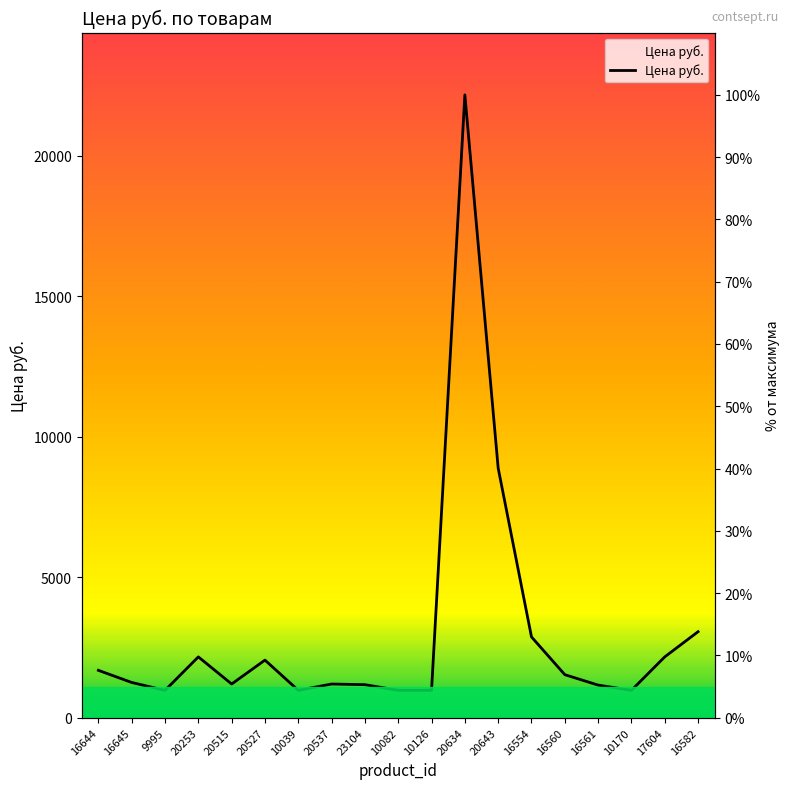

What is the value of the 9th point from the left?

5.3